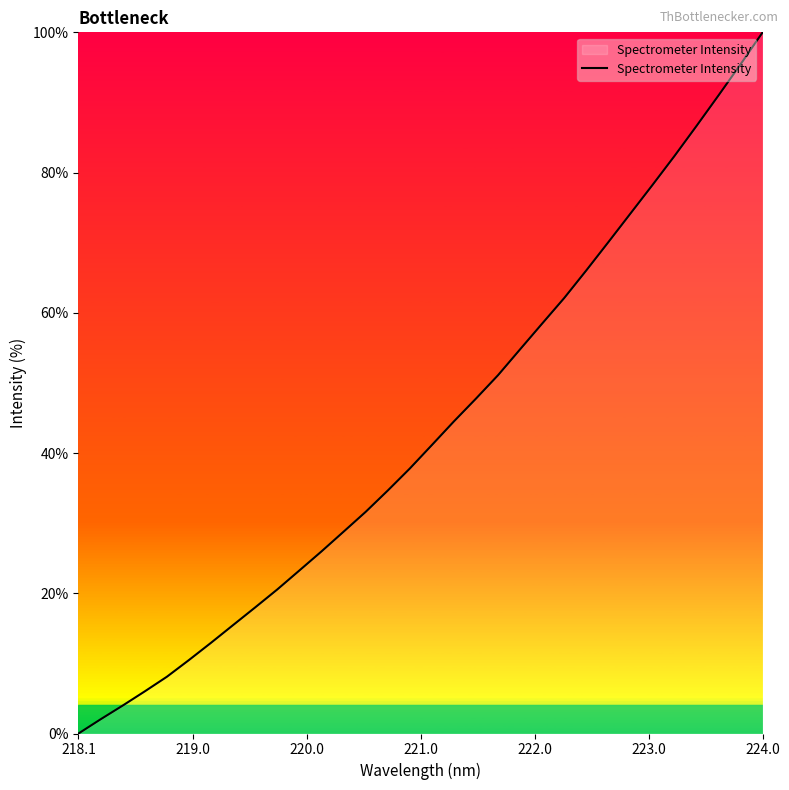

What is the difference between the maximum and minimum values?

100.0